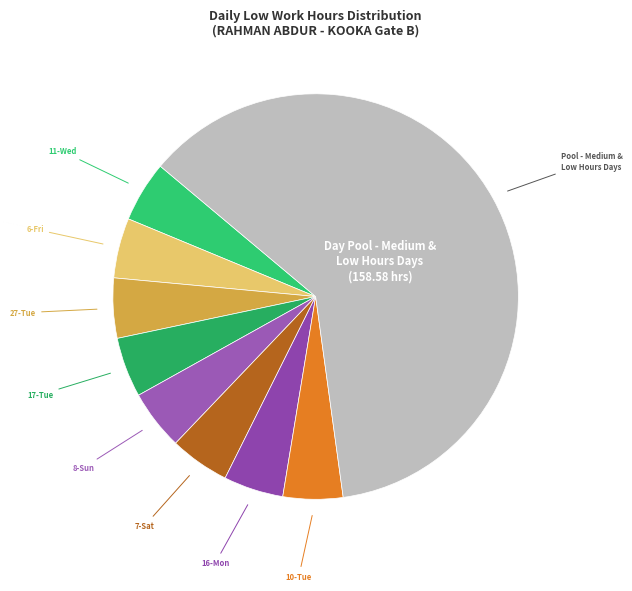

Do 8-Sun and 10-Tue together represent more than half of the pie?

No